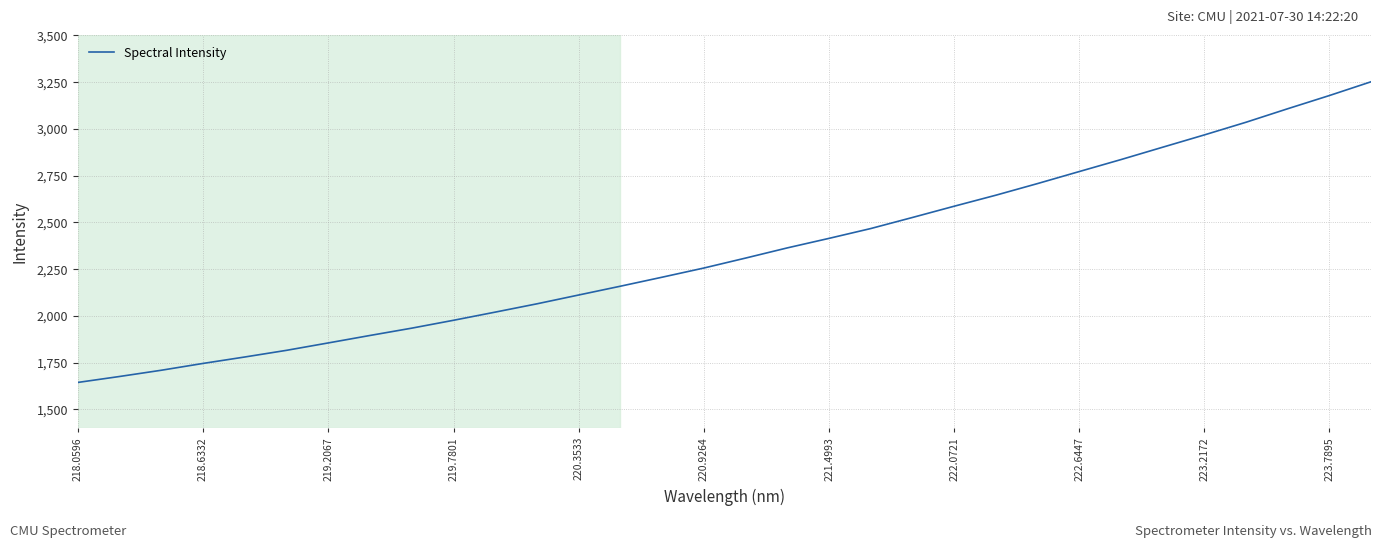

What is the smallest value displayed?

1643.8